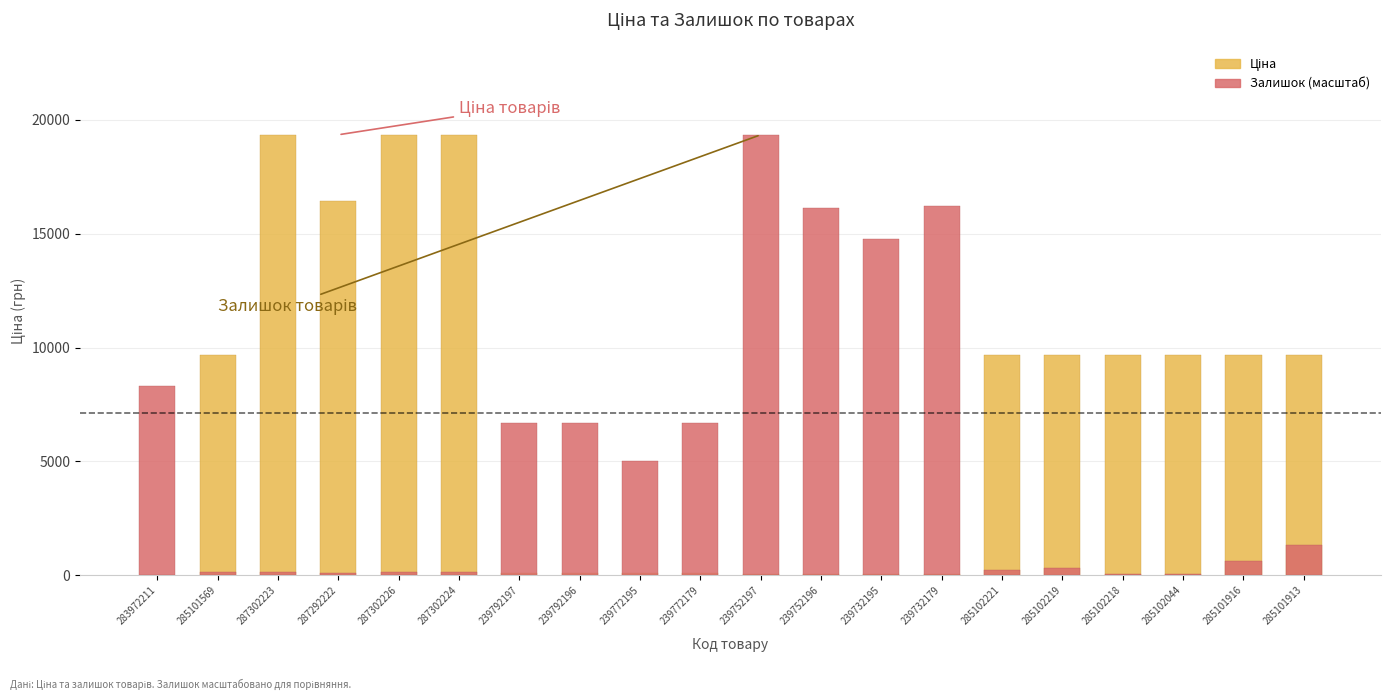

Rank the series at 287302223 from lowest to highest value.

Залишок (масштаб), Ціна